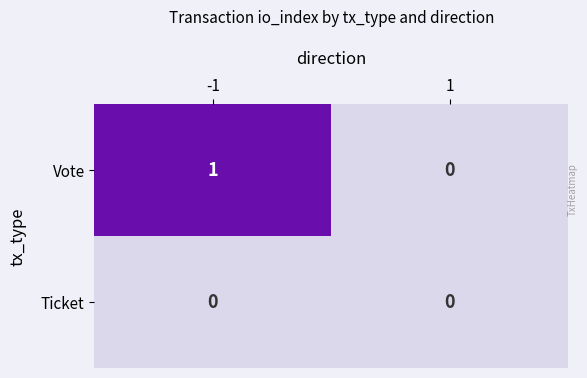

Which series has the largest total across all categories?

Vote